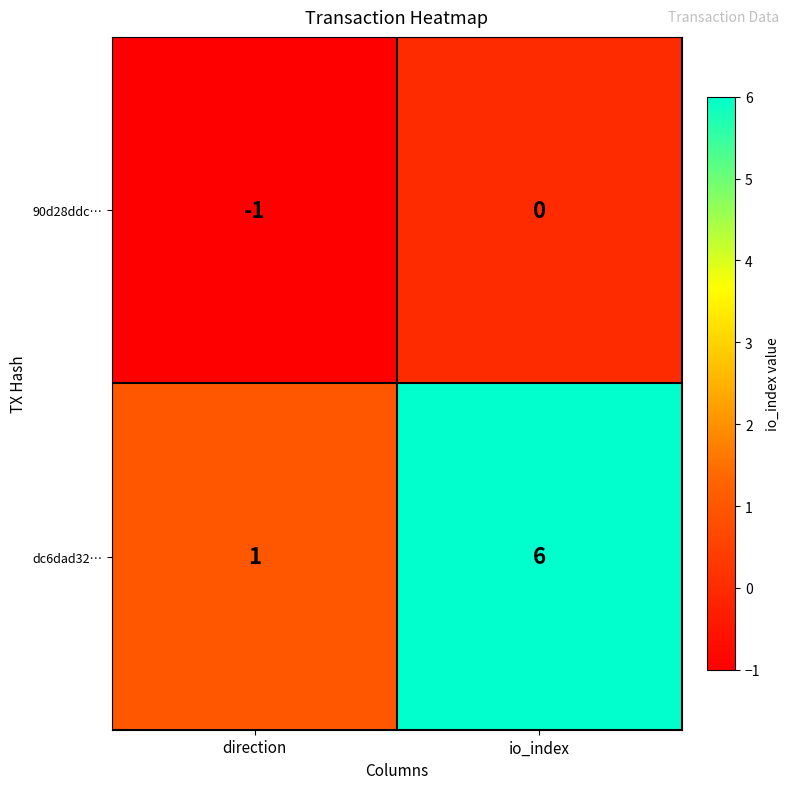

What is the smallest value displayed?

-1